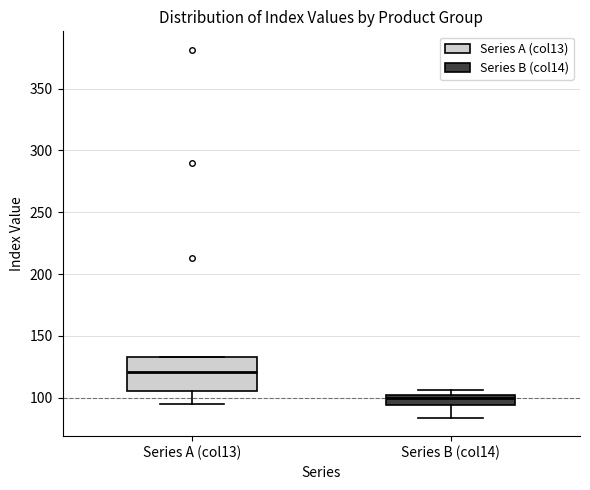

Which box's median line is the highest?

Series A (col13)